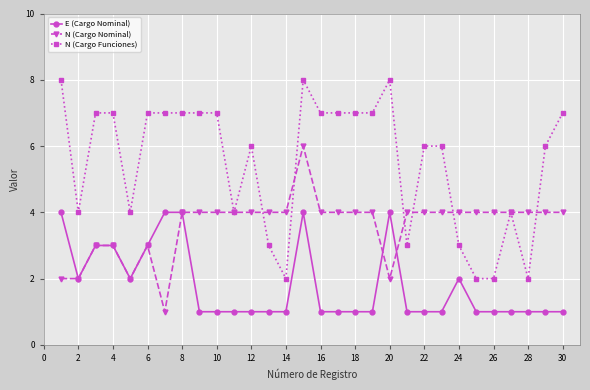

How many lines are shown in the chart?

3